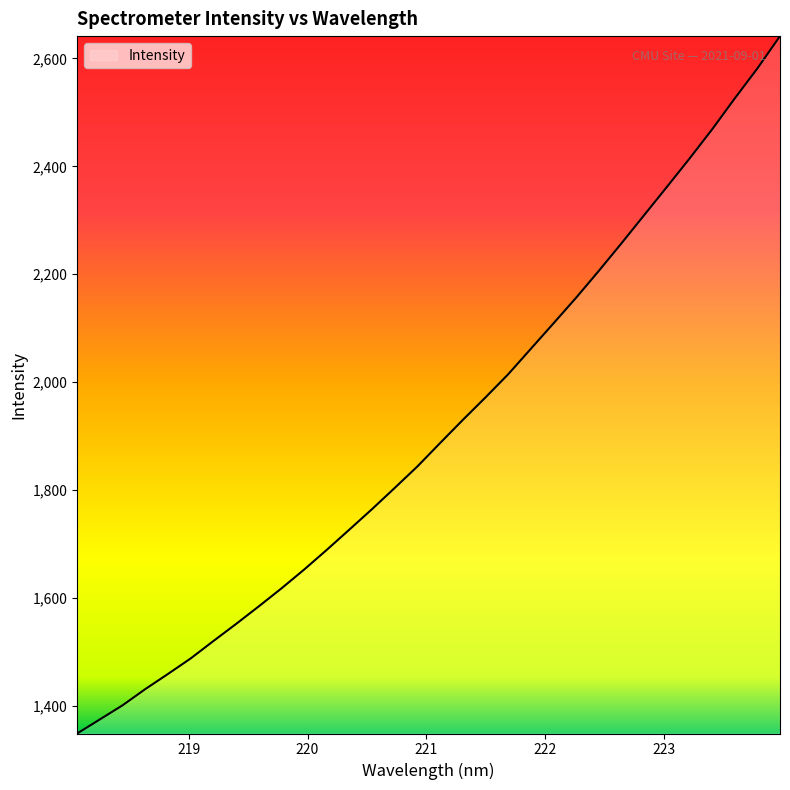

Reading right to left, transcribe all the data shown in this chart.

2641.3	2581.3	2525.7	2468.3	2414.1	2361.5	2309.4	2257.3	2206.1	2156.5	2108.9	2061.7	2014.5	1971.7	1929.9	1887.2	1843.9	1804.1	1764.8	1726.8	1689.1	1652.5	1617.6	1584.3	1551.7	1520.1	1487.8	1459.1	1431.0	1401.0	1374.9	1348.8